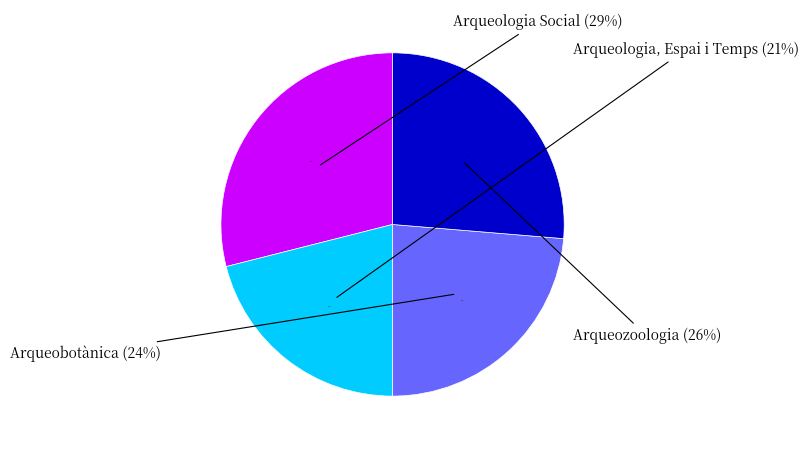

Approximately how many times larger is the value at Arqueozoologia compared to Arqueologia, Espai i Temps?

1.2